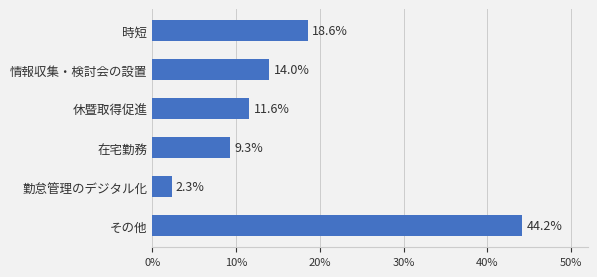

The chart shows a value of 11.6 at 休暨取得促進. True or false?

True